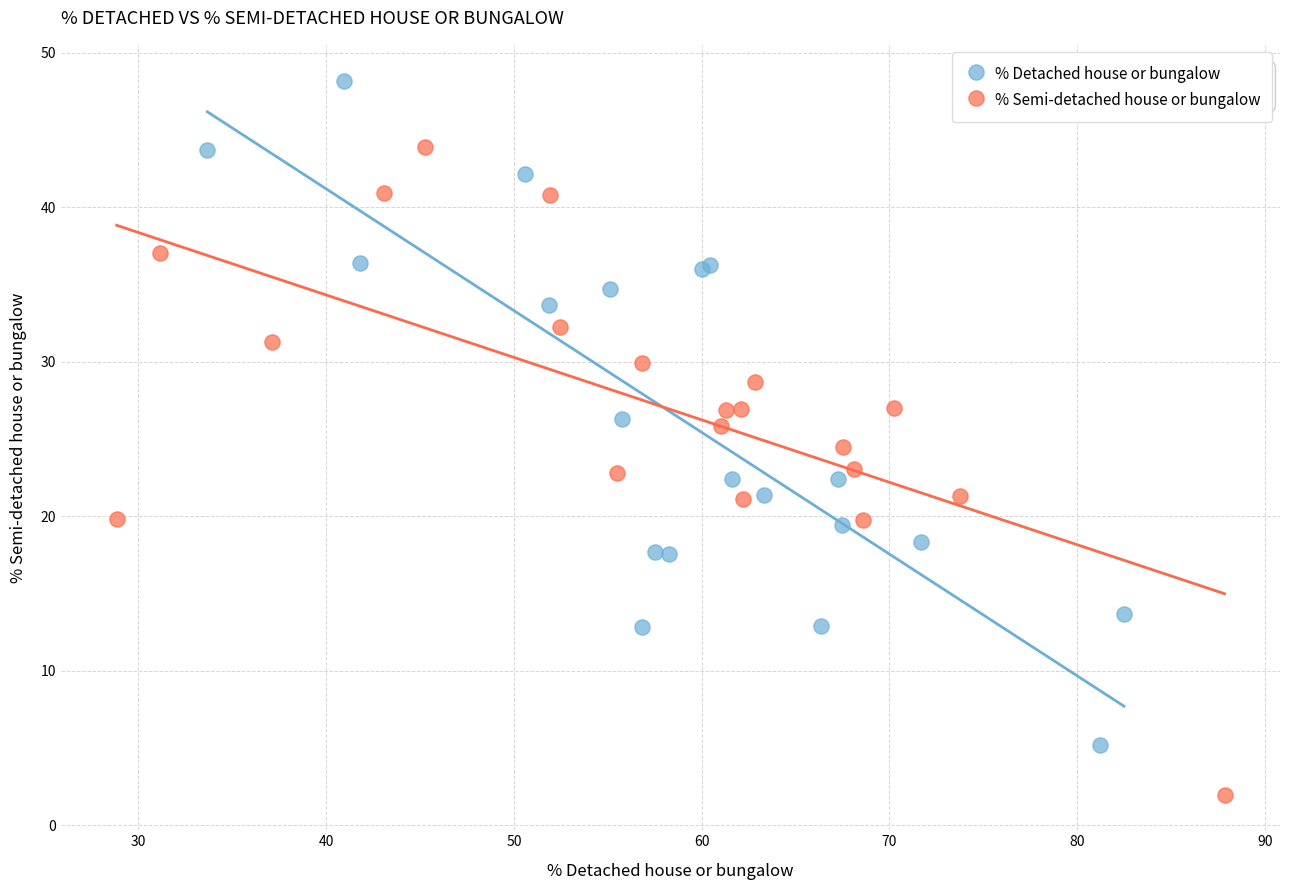

Which series reaches the maximum Y coordinate?

% Detached house or bungalow